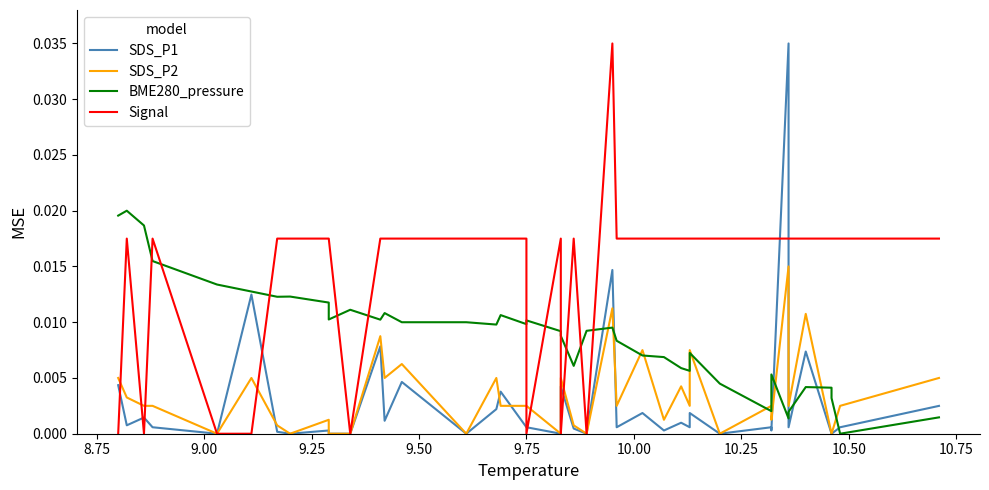

Count the number of categories in the chart.

40